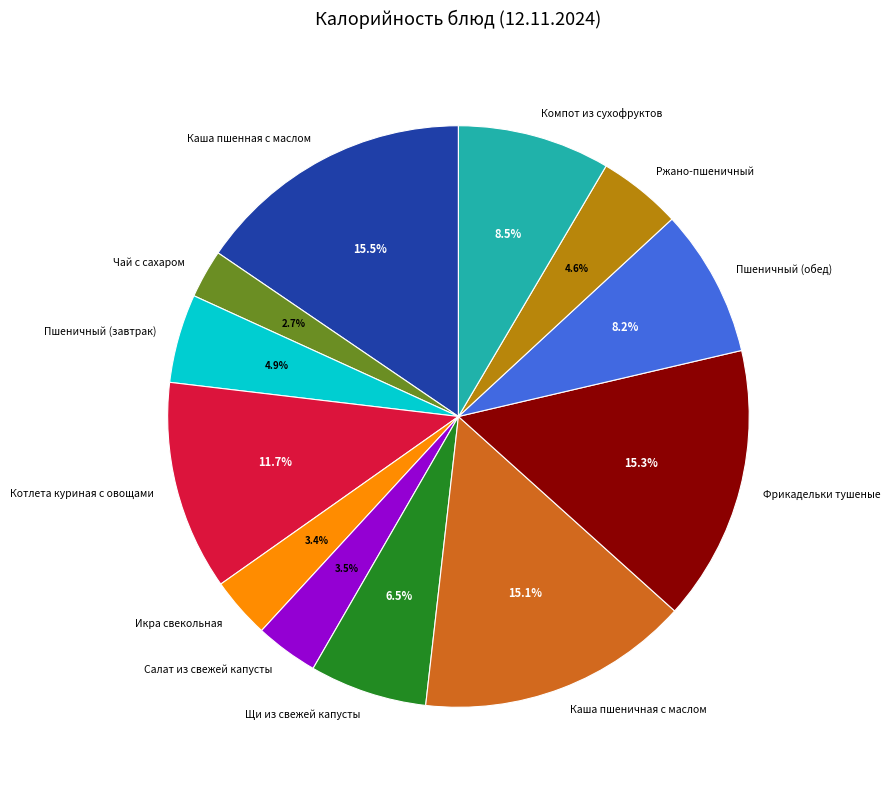

Does any single category account for the majority?

No